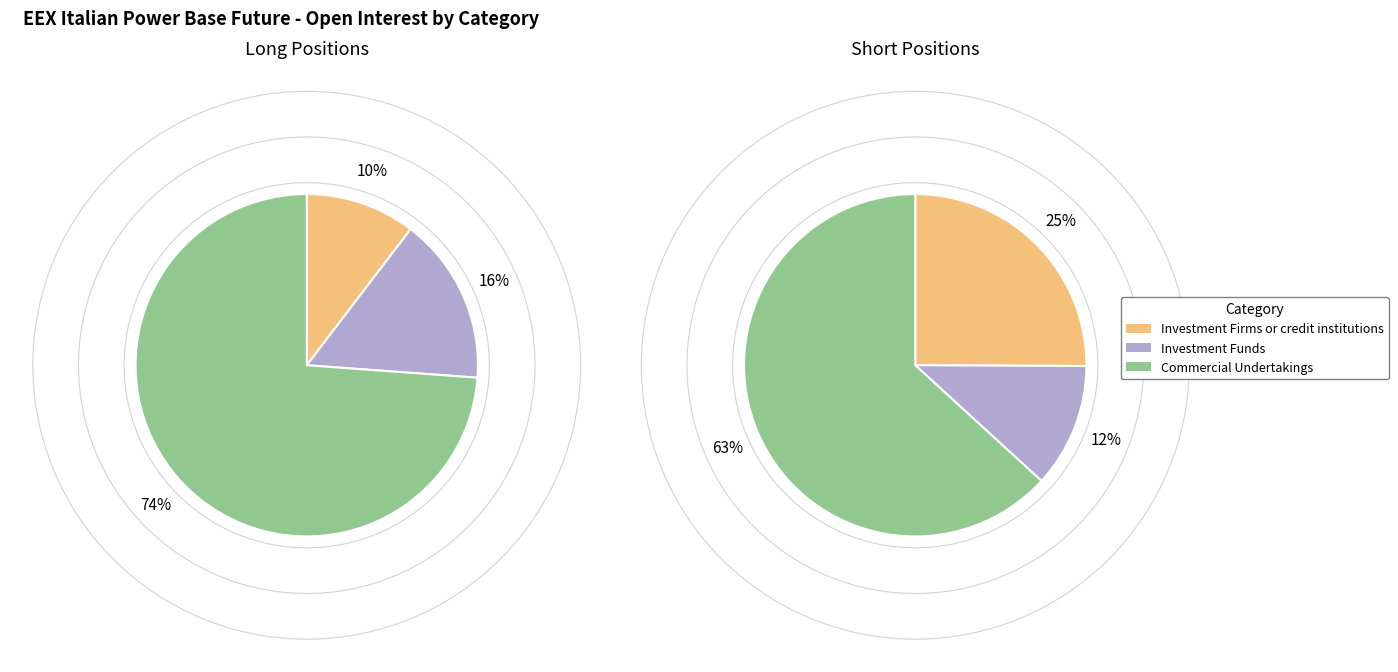

True or false: Short accounts for 36% of the total.

False